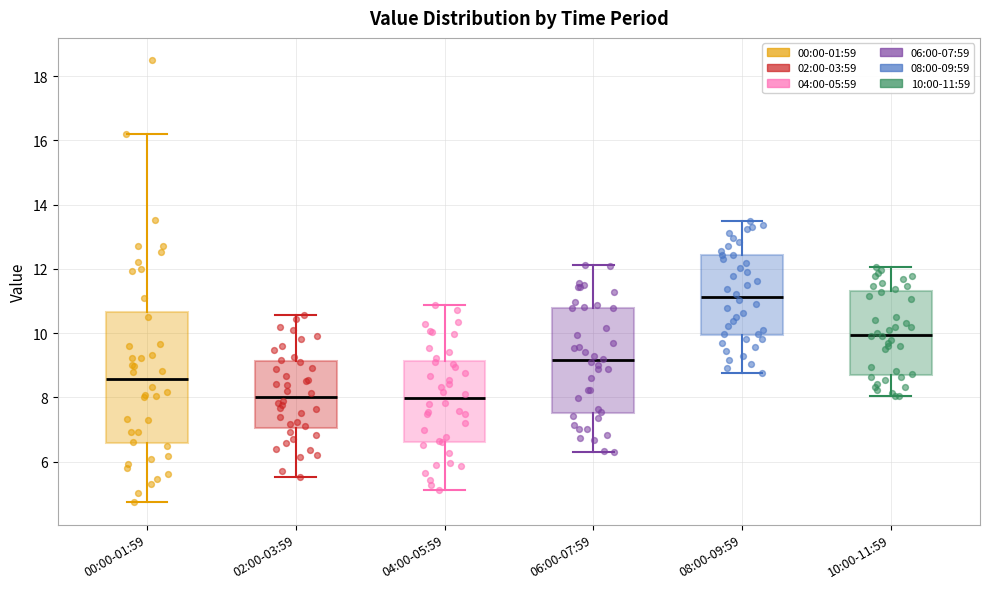

Reading left to right, transcribe this box plot: for each box, give where its median line is, the range the box spans, and where its two whiskers end, as read against the y-axis. The values are not printed on the chart, so give them approximately, as read against the axis.

00:00-01:59: median 8.6, box 6.6 to 10.6, whiskers 4.8 to 16.2
02:00-03:59: median 8.0, box 7.0 to 9.2, whiskers 5.6 to 10.6
04:00-05:59: median 8.0, box 6.6 to 9.2, whiskers 5.2 to 10.8
06:00-07:59: median 9.2, box 7.6 to 10.8, whiskers 6.4 to 12.2
08:00-09:59: median 11.2, box 10.0 to 12.4, whiskers 8.8 to 13.6
10:00-11:59: median 10.0, box 8.8 to 11.2, whiskers 8.0 to 12.0